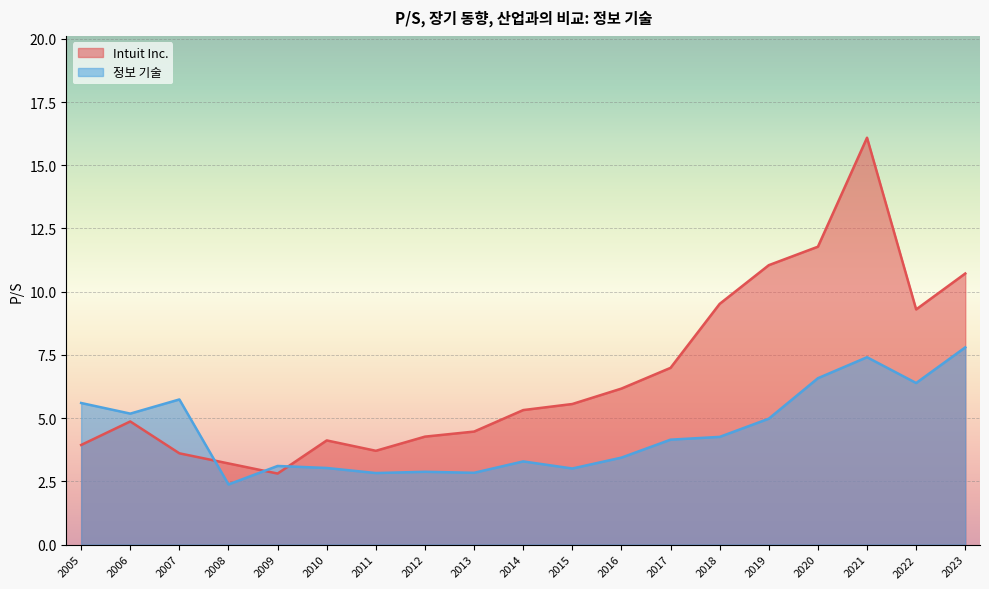

In 정보 기술, how many points are higher than both neighbors (excluding endpoints)?

5